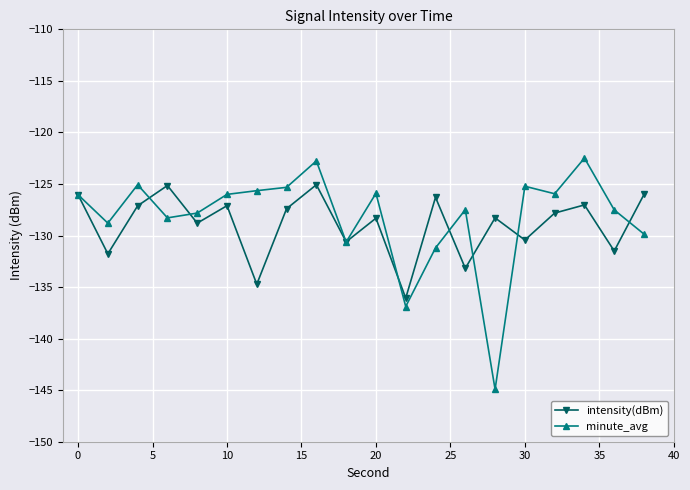

List the series in order of their peak value, highest first.

minute_avg, intensity(dBm)